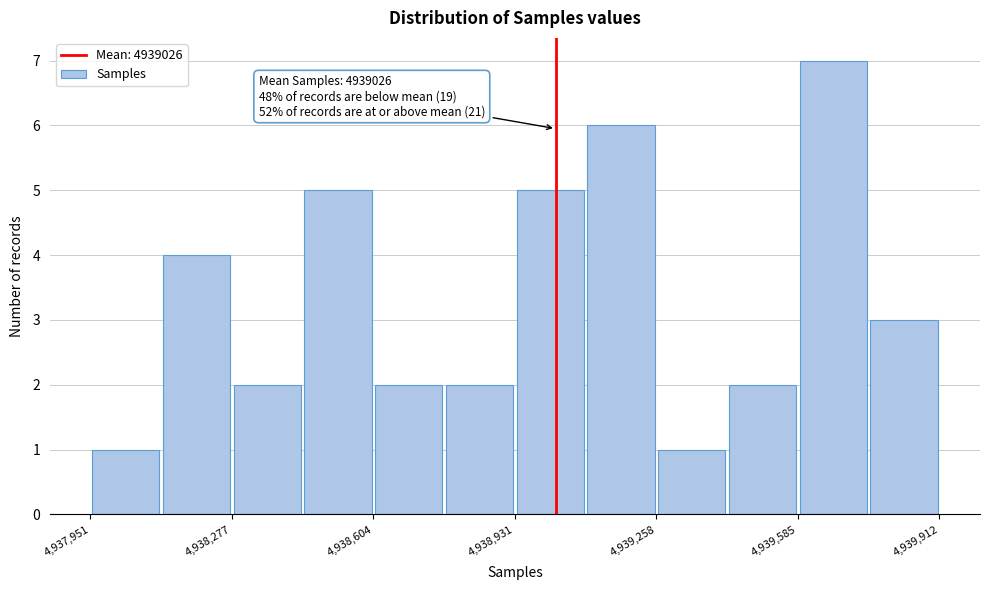

Read against the x-axis, roughly where is the centre of the tallest bar?

4939650